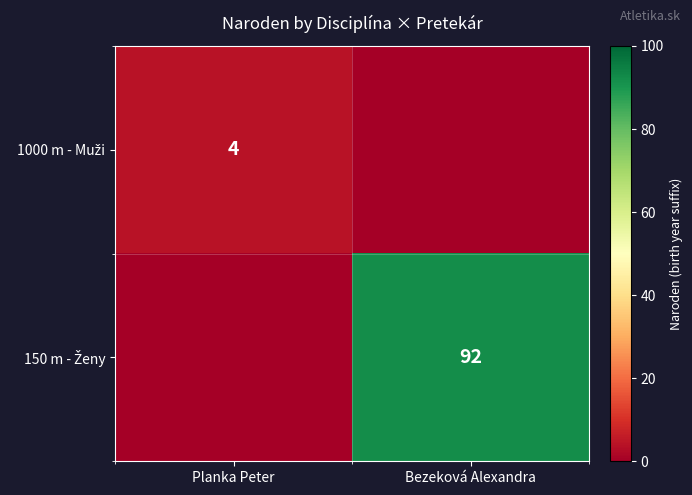

The 1000 m - Muži series shows -2 at Bezeková Alexandra. True or false?

False